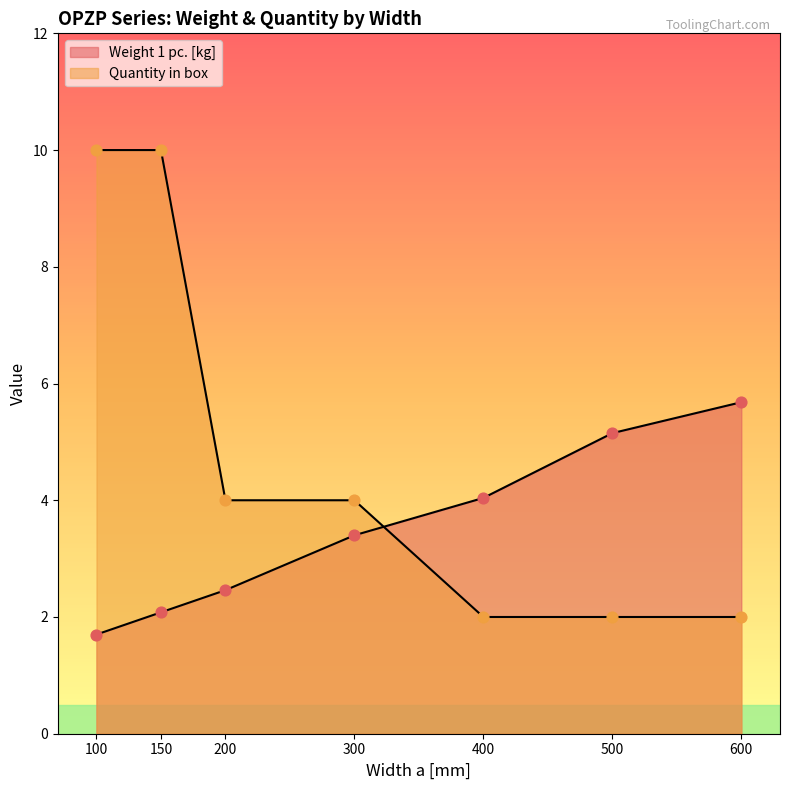

Which series contains the lowest Y value?

Weight 1 pc.